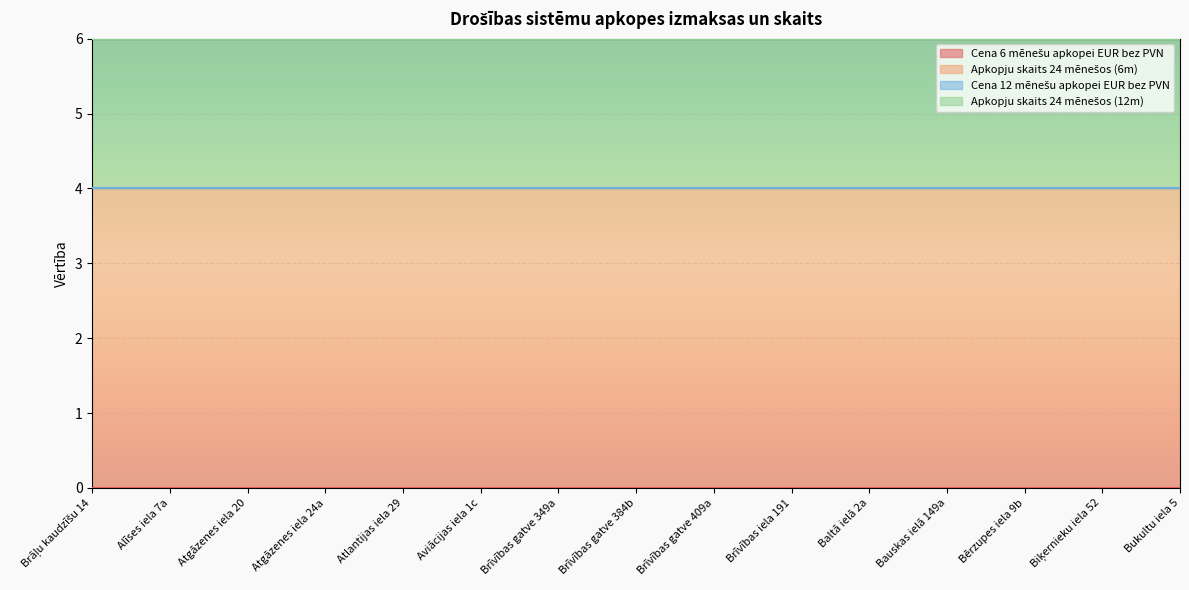

Reading left to right, transcribe all the data shown in this chart.

Cena 6 mēnešu apkopei EUR bez PVN: 0	0	0	0	0	0	0	0	0	0	0	0	0	0	0
Apkopju skaits 24 mēnešos (6m): 4	4	4	4	4	4	4	4	4	4	4	4	4	4	4
Cena 12 mēnešu apkopei EUR bez PVN: 0	0	0	0	0	0	0	0	0	0	0	0	0	0	0
Apkopju skaits 24 mēnešos (12m): 2	2	2	2	2	2	2	2	2	2	2	2	2	2	2